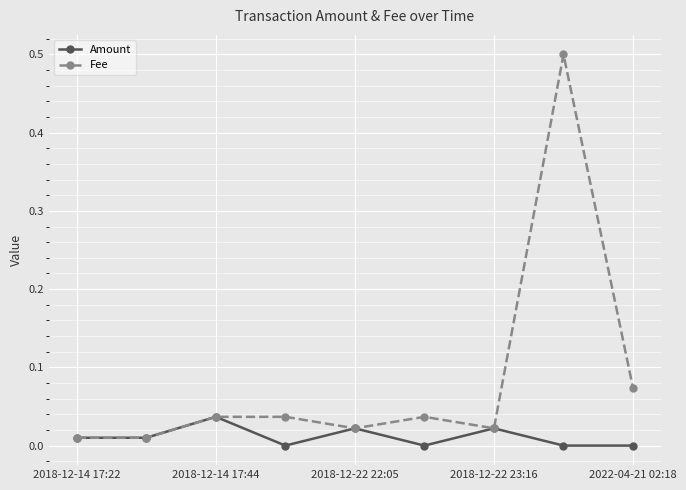

What are all the series names shown in the legend?

Amount, Fee